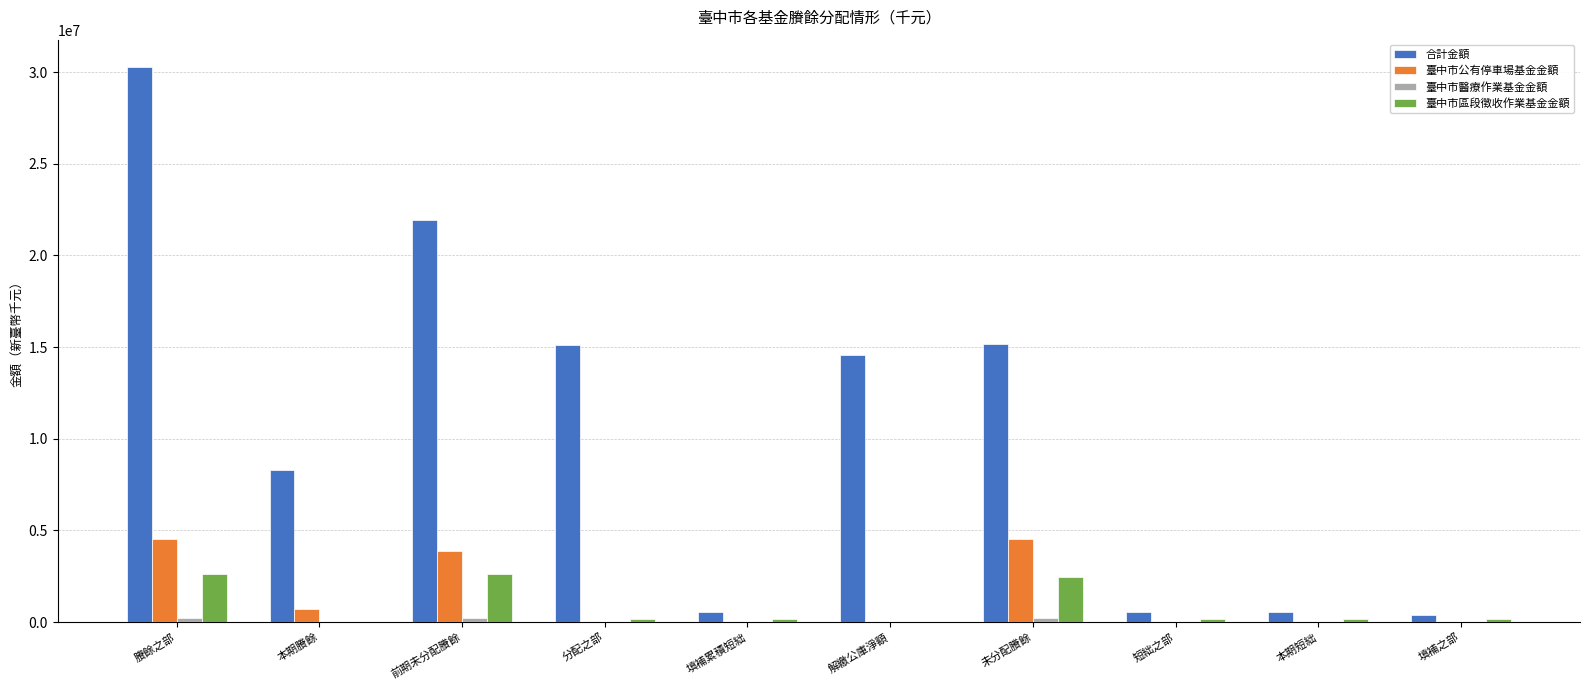

What is the total value across all series at 本期短絀?

697523